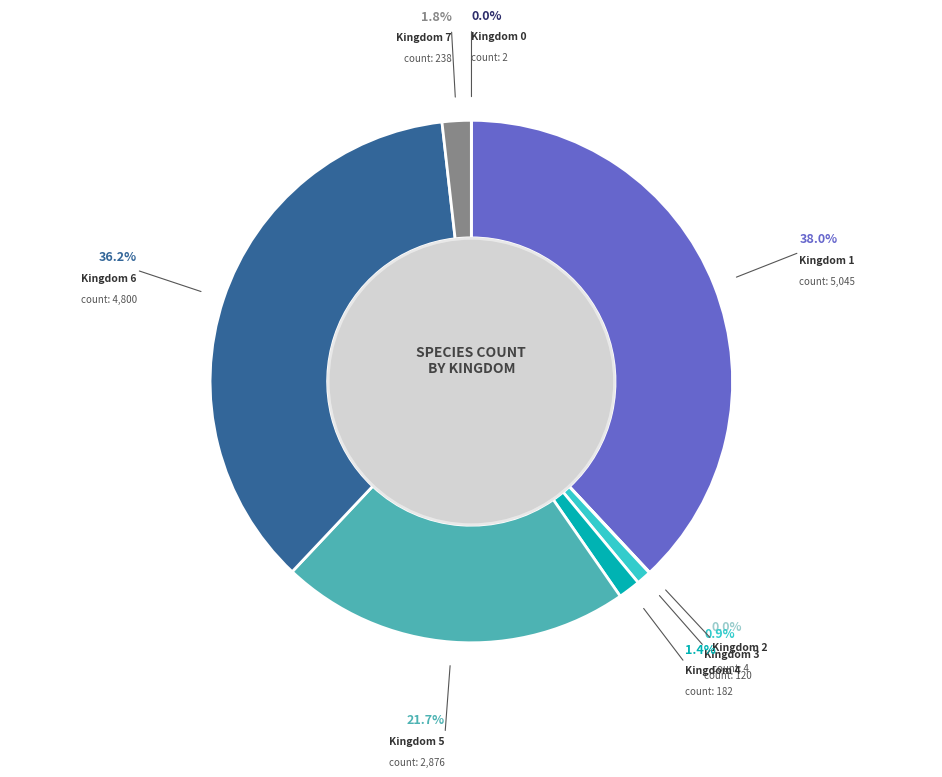

Approximately how many times larger is the value at Kingdom 0 compared to Kingdom 2?

0.5